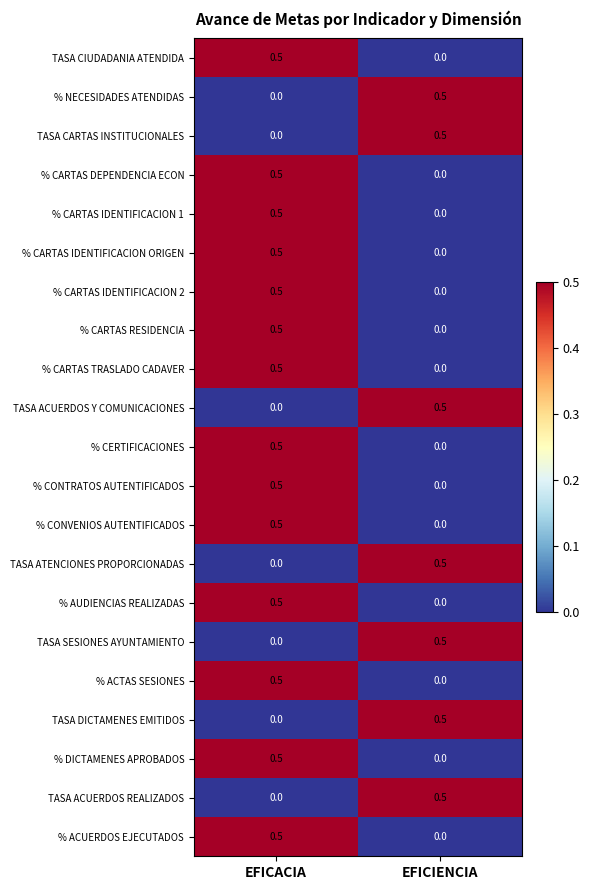

Rank the categories by TASA ACUERDOS Y COMUNICACIONES value from lowest to highest.

EFICACIA, EFICIENCIA